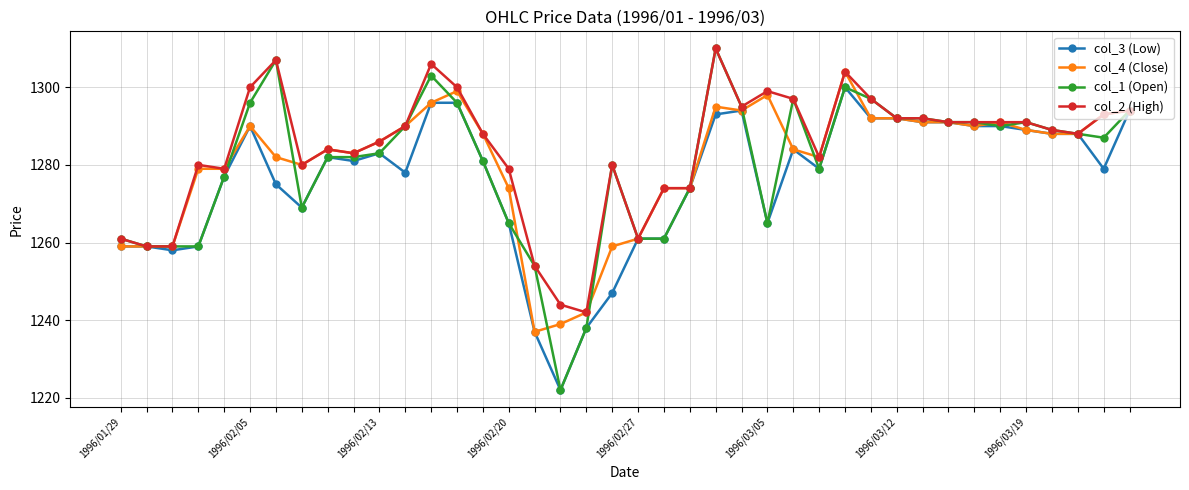

How many series are shown in this chart?

4